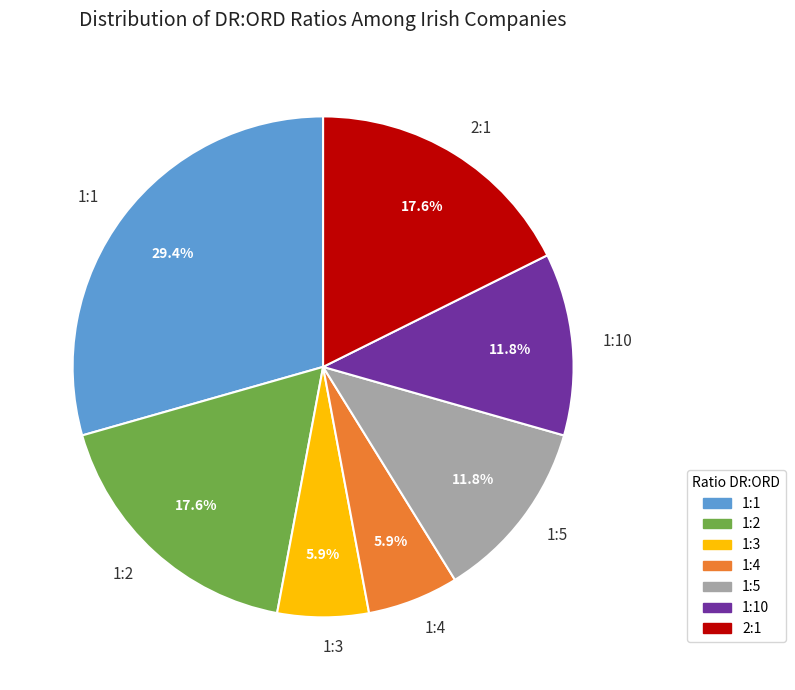

Approximately how many times larger is the value at 1:10 compared to 1:1?

0.4